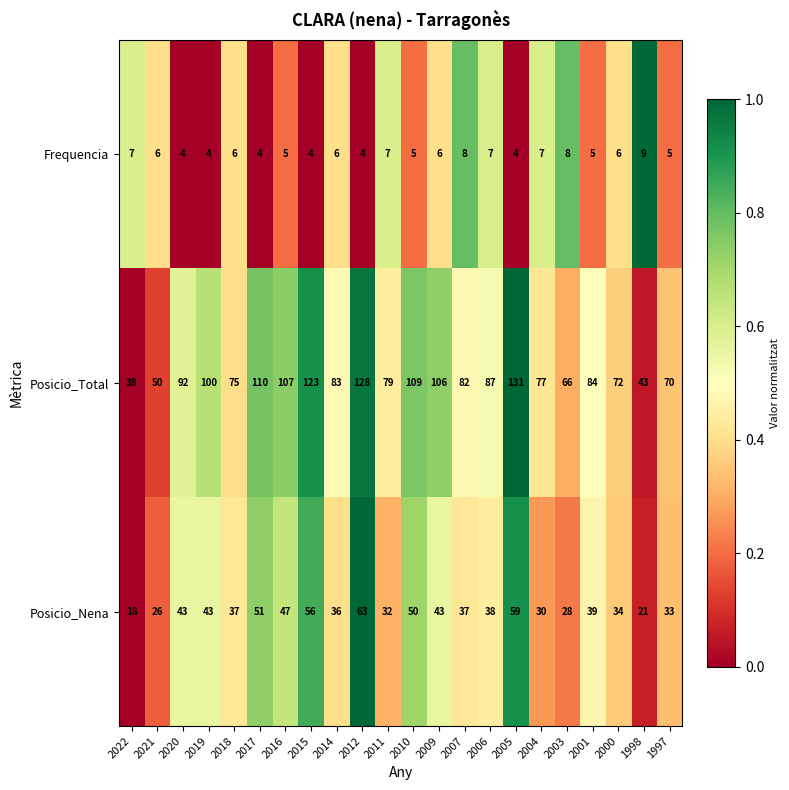

List the series in order of their overall mean, lowest first.

Frequencia, Posicio_Nena, Posicio_Total